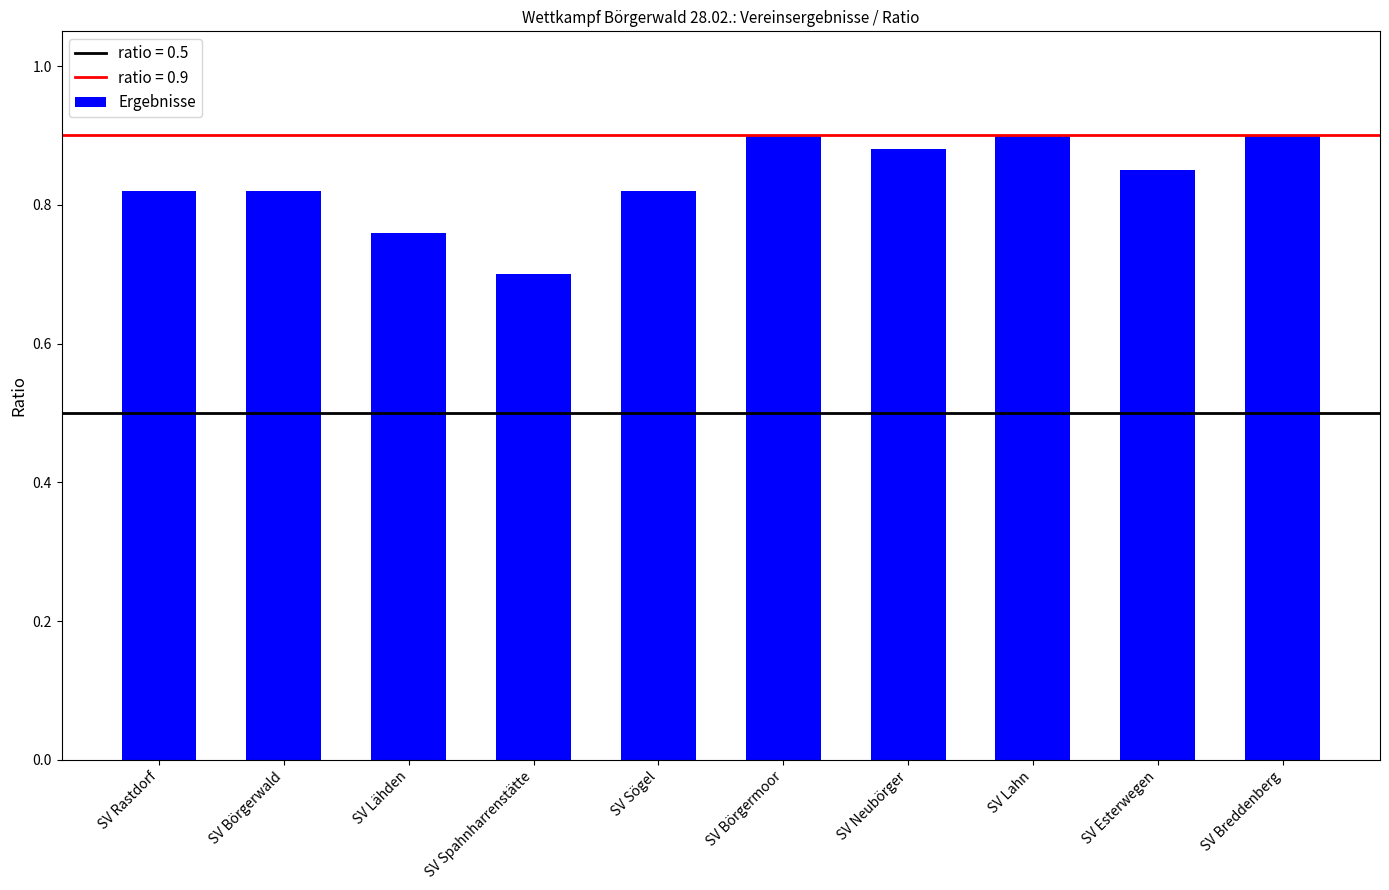

What is the smallest value displayed?

0.7